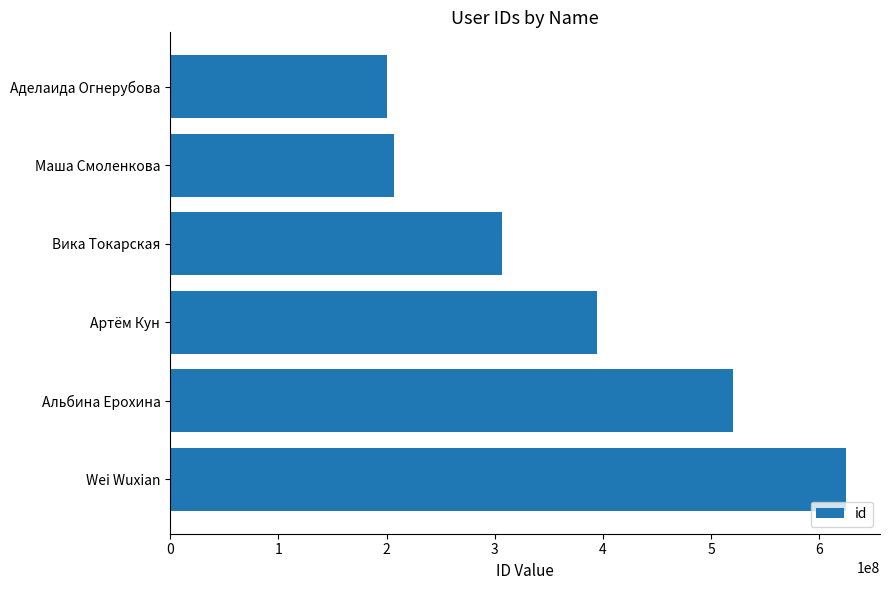

True or false: the data shows 84056747 at Артём Кун.

False